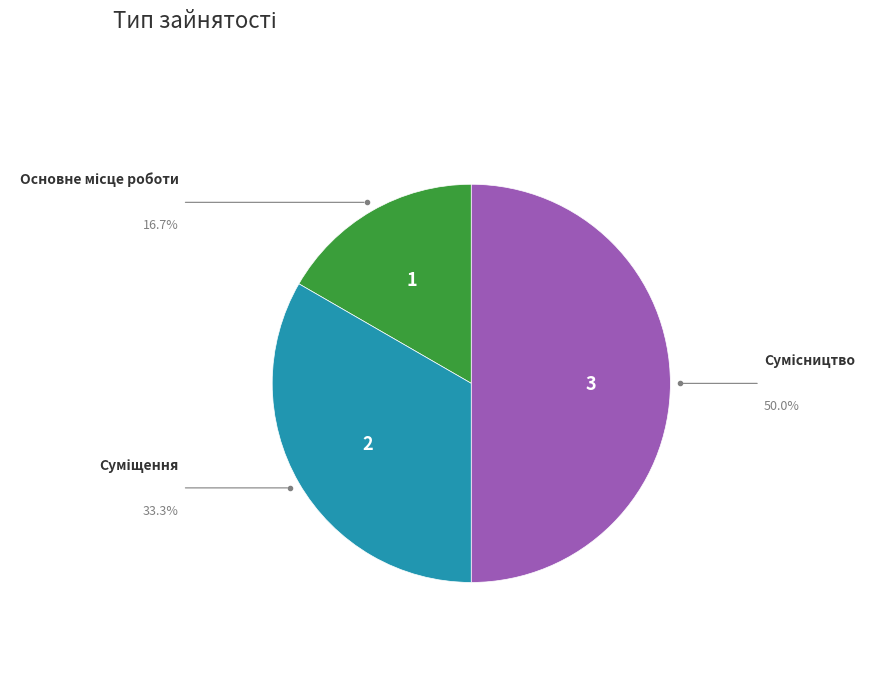

To the nearest percent, what portion does Суміщення represent?

33%